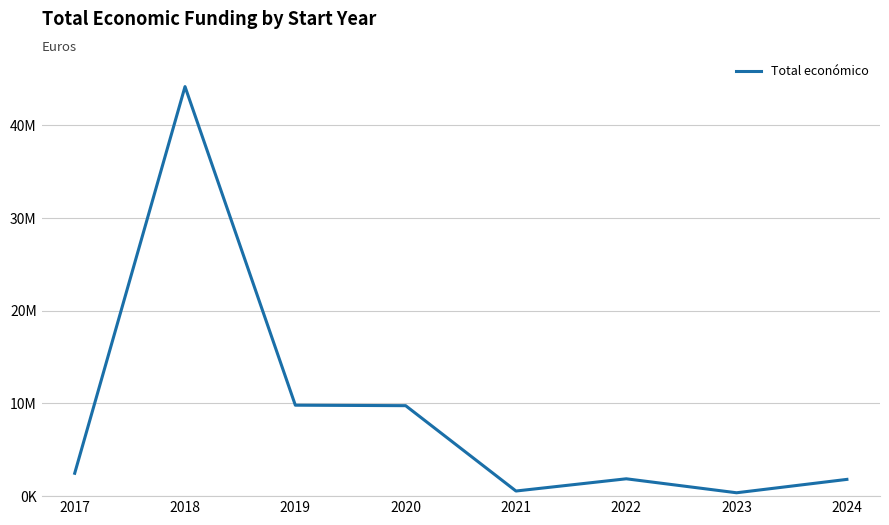

How many lines are shown in the chart?

1